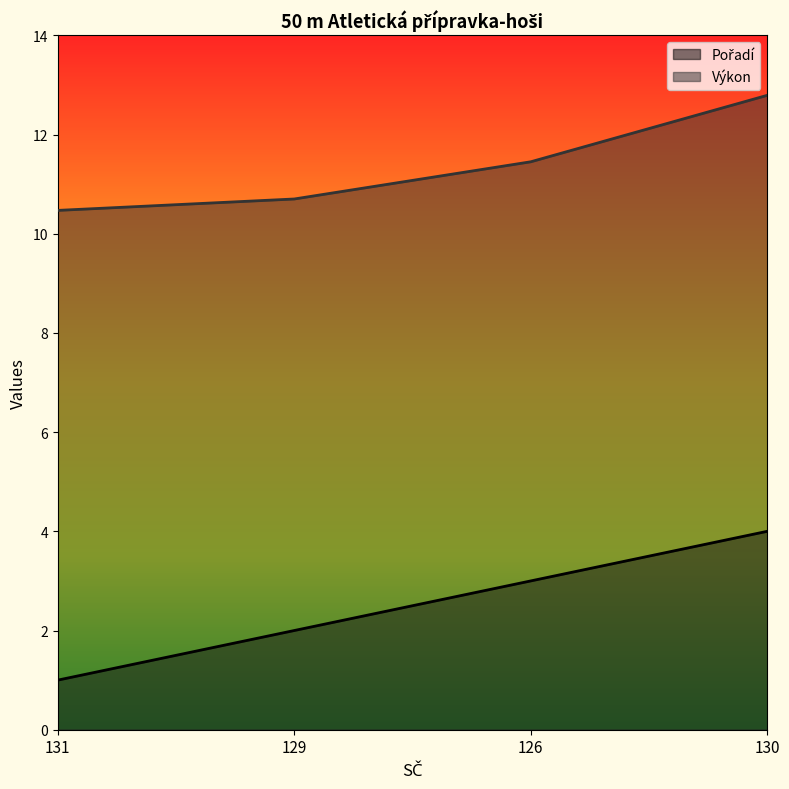

What is the difference between the Pořadí values at 126 and 129?

1.0